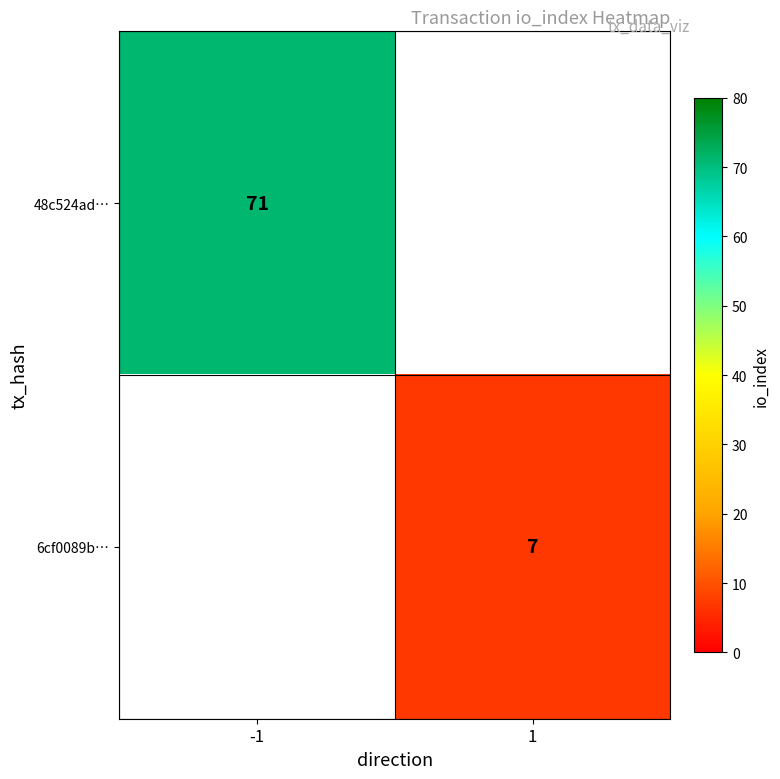

Is it true that 6cf0089b… equals 7 at 1?

True